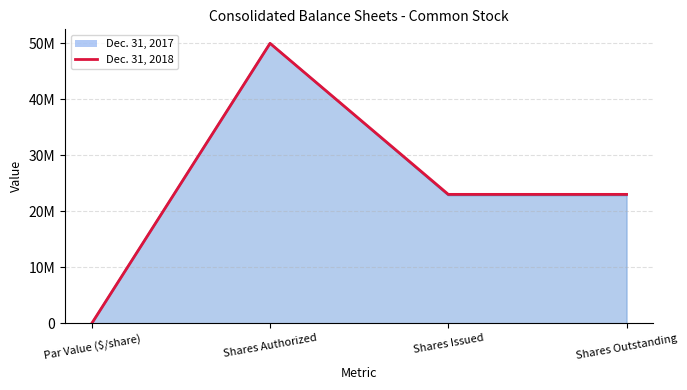

True or false: Dec. 31, 2017 has more than 2 points higher than both neighbors.

False